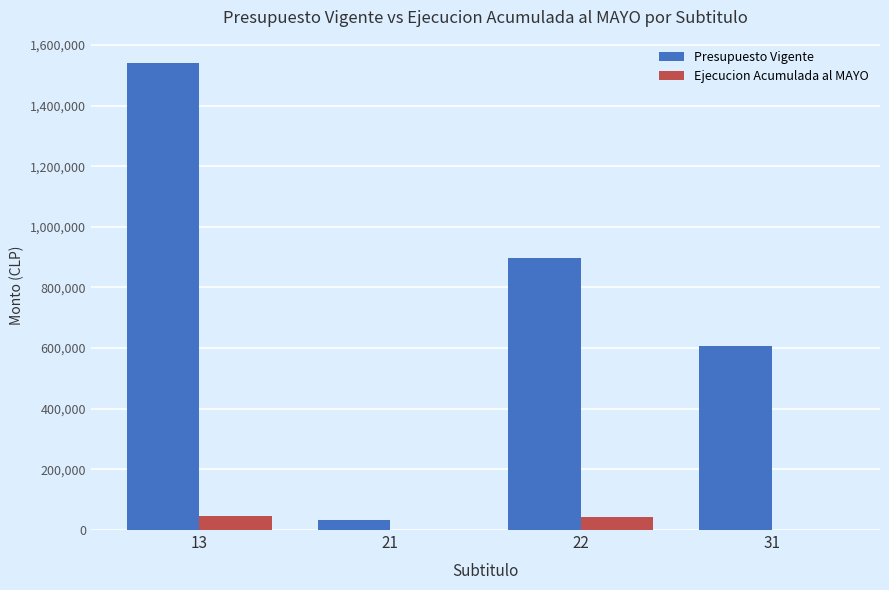

Count the number of data series in this chart.

2